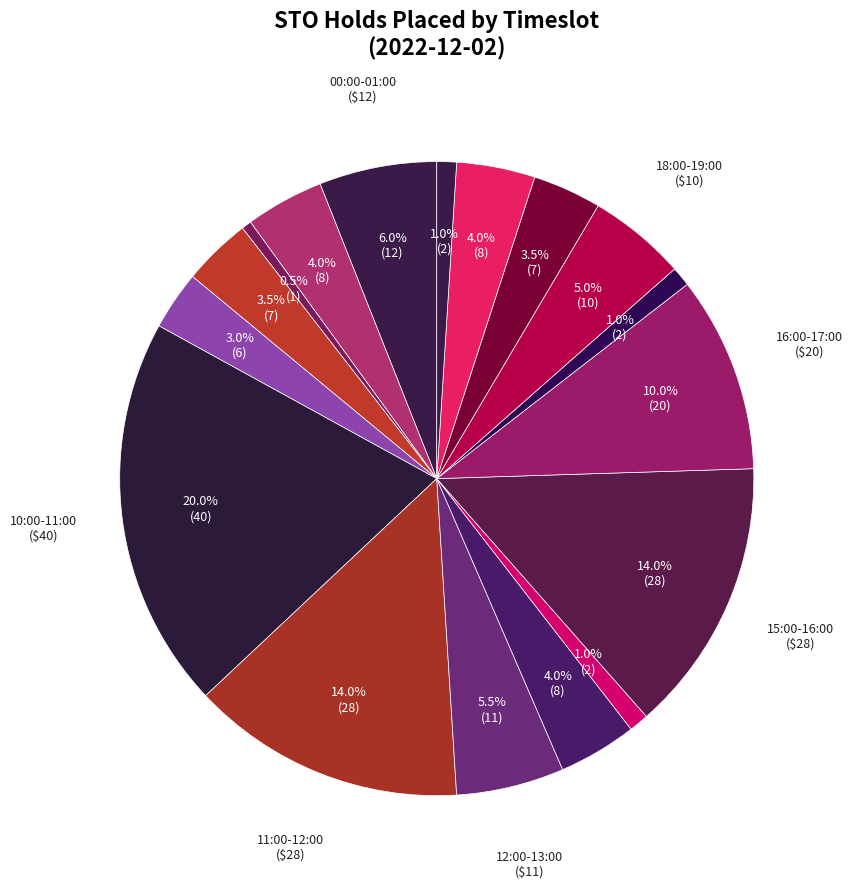

How many slices are in this pie chart?

17